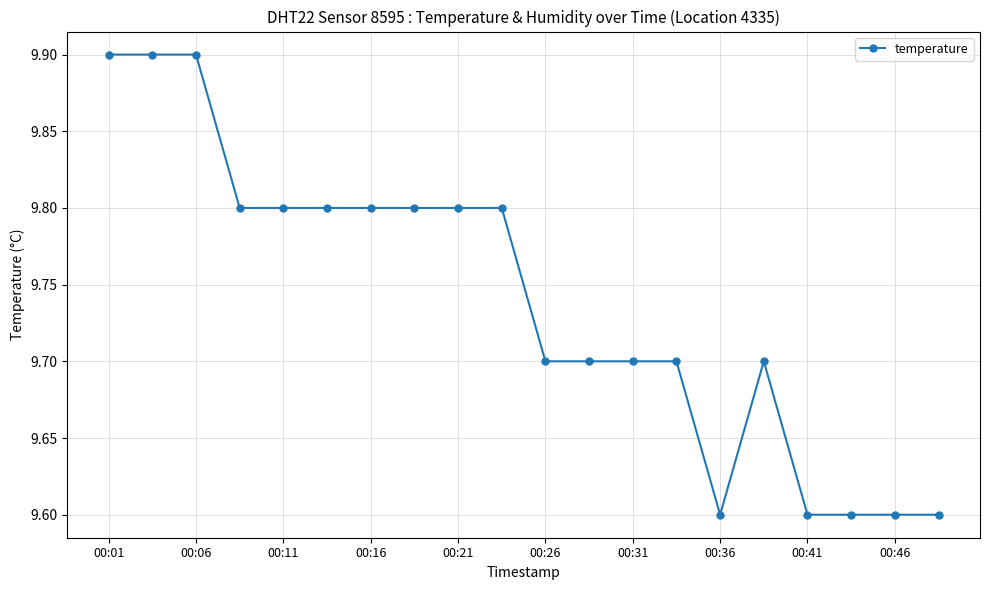

What is the sum of all values?

194.8